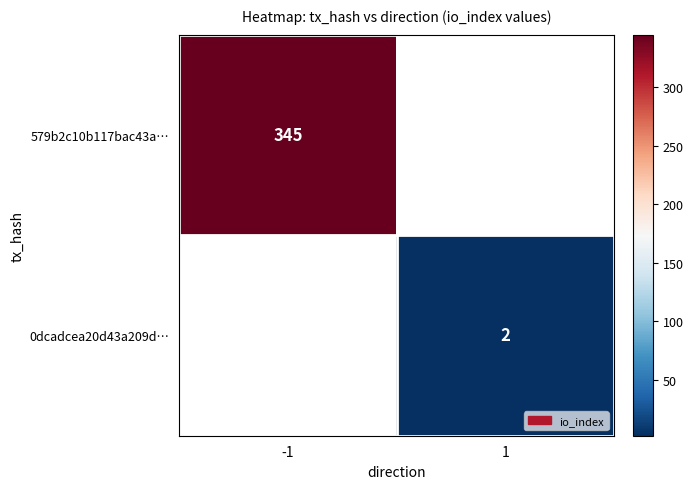

True or false: 579b2c10b117bac43a… has a value of 228 at -1.

False